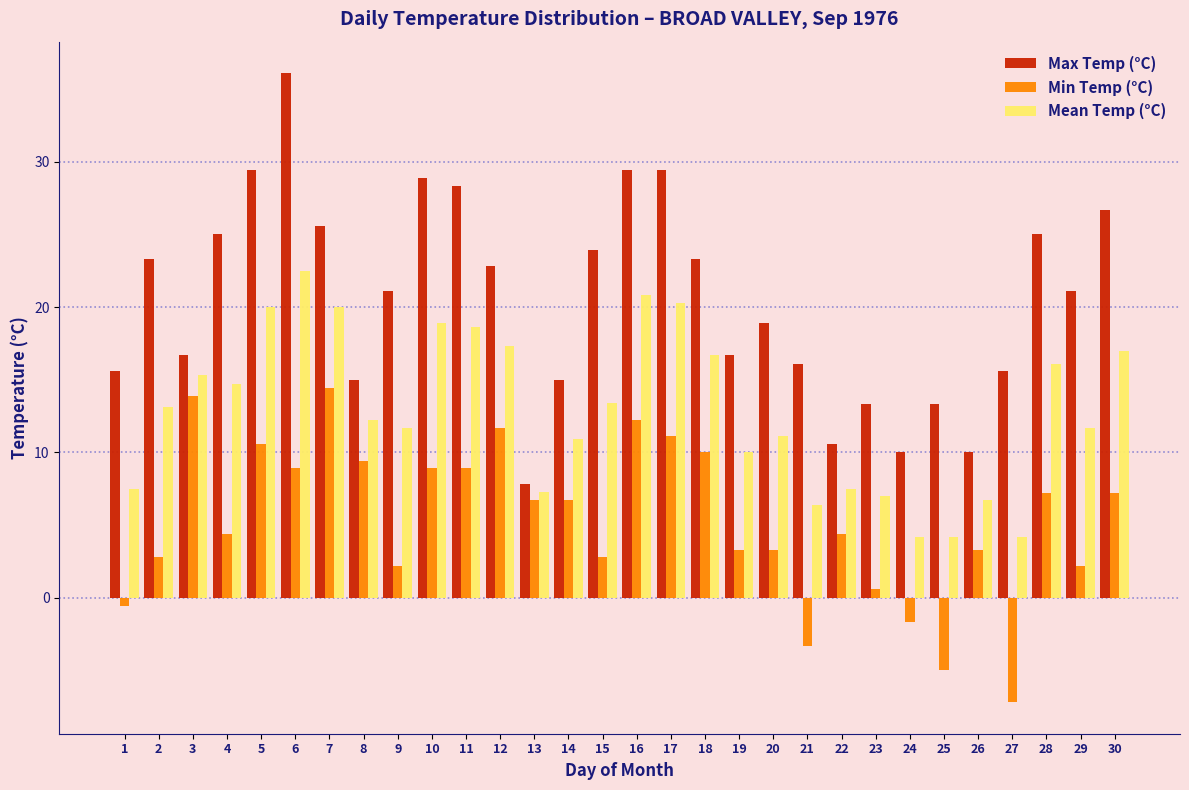

What is the sum of all Max Temp (°C) values?

613.9